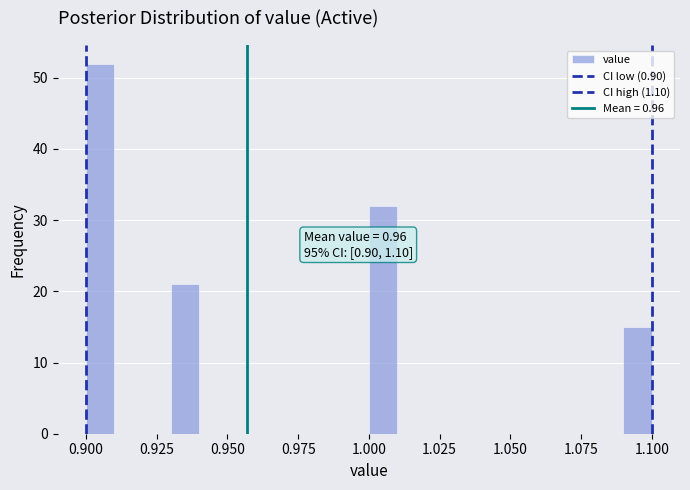

Read against the x-axis, roughly where is the centre of the tallest bar?

0.905